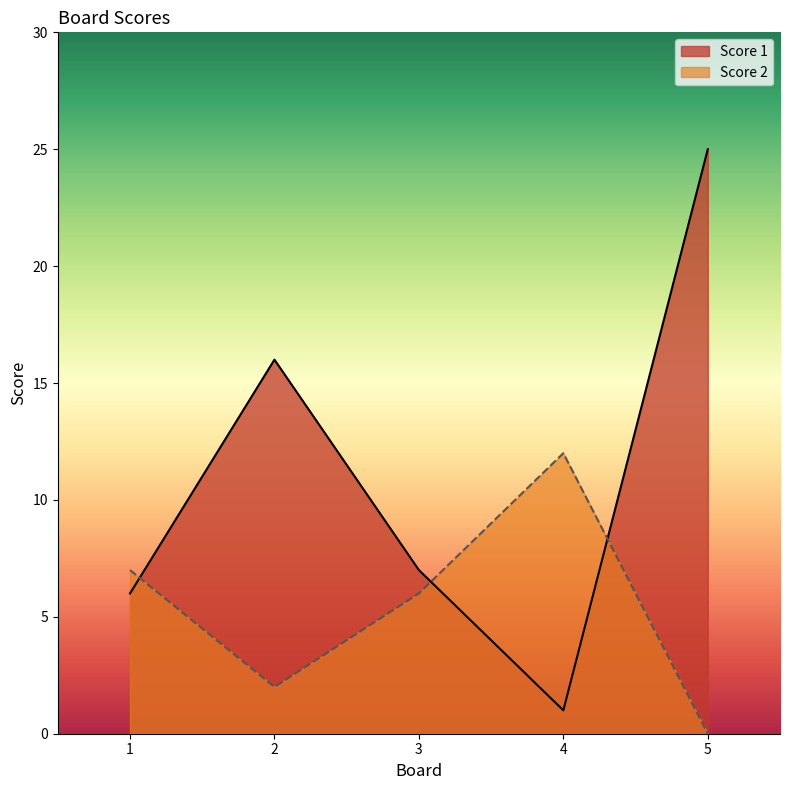

Which has a higher value, 3 or 4?

3